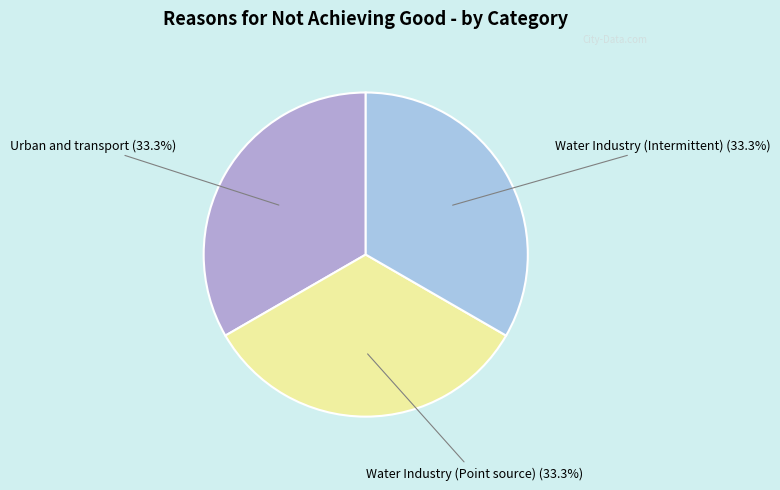

Is it true that Water Industry (Point source) is 47% of the pie?

False